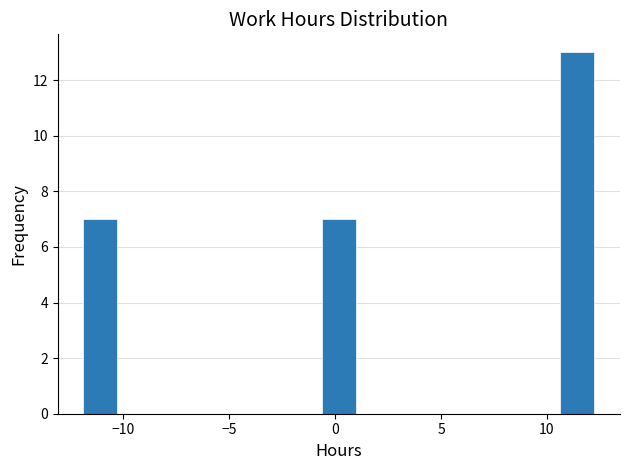

Read against the x-axis, roughly where is the centre of the tallest bar?

11.5